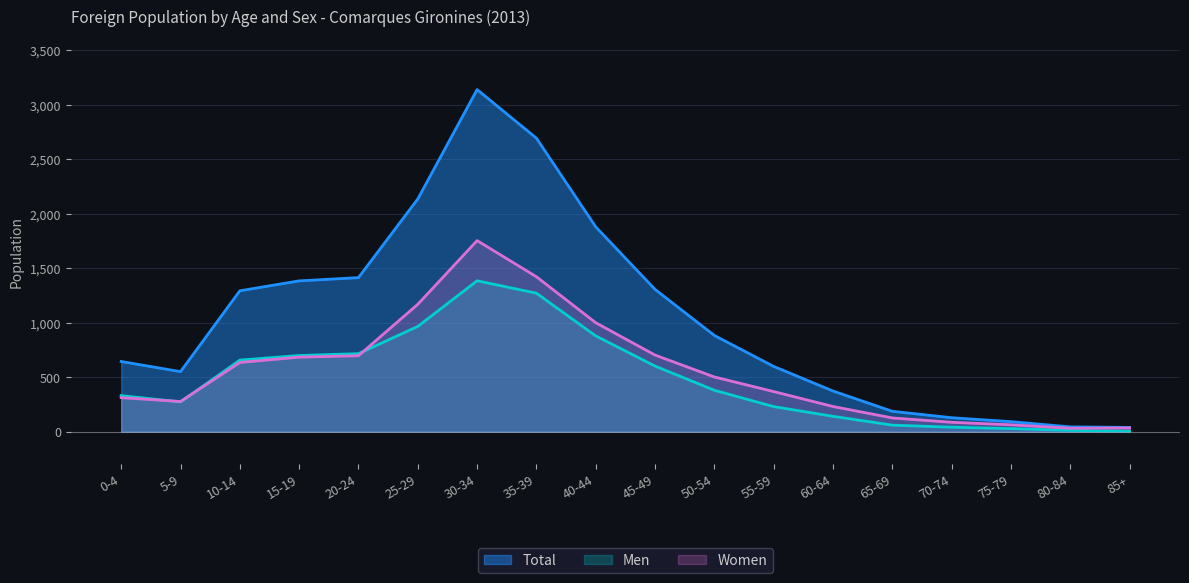

Where is Women nearest to the value 893?

40-44